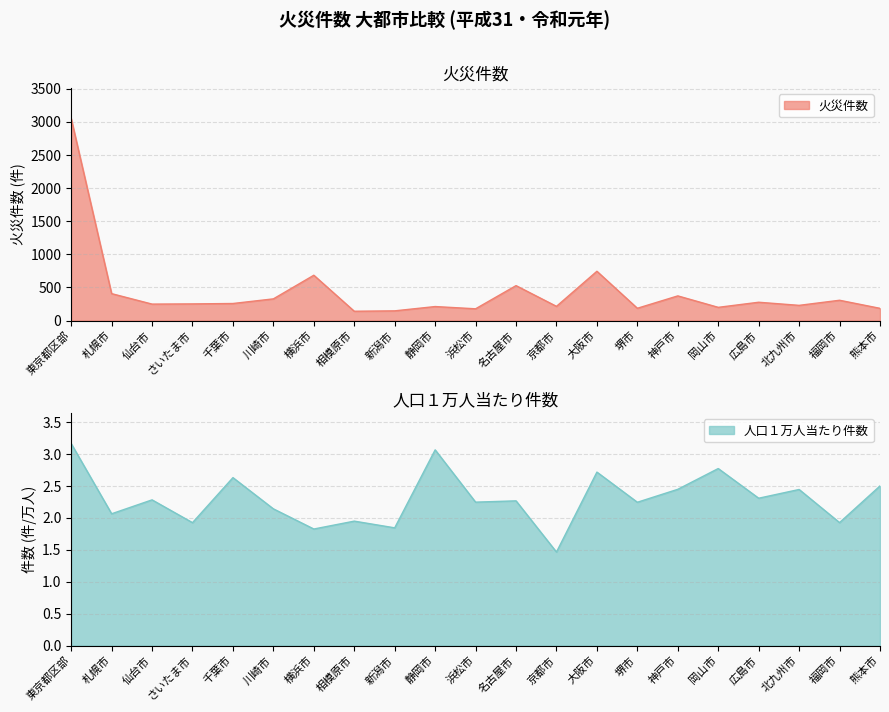

The 人口１万人当たり件数 series shows 3.9 at 堺市. True or false?

False